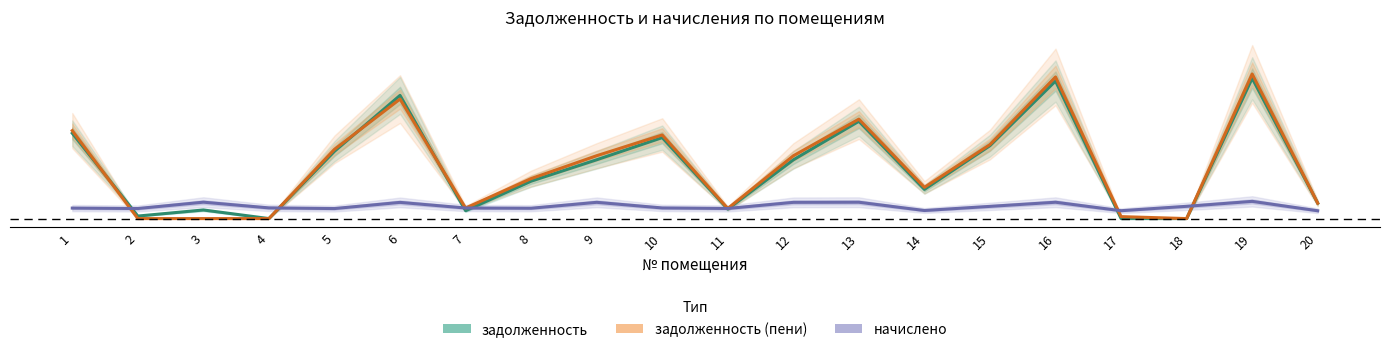

What is the difference between the second highest and second lowest values in the задолженность (пени) series?

1.0